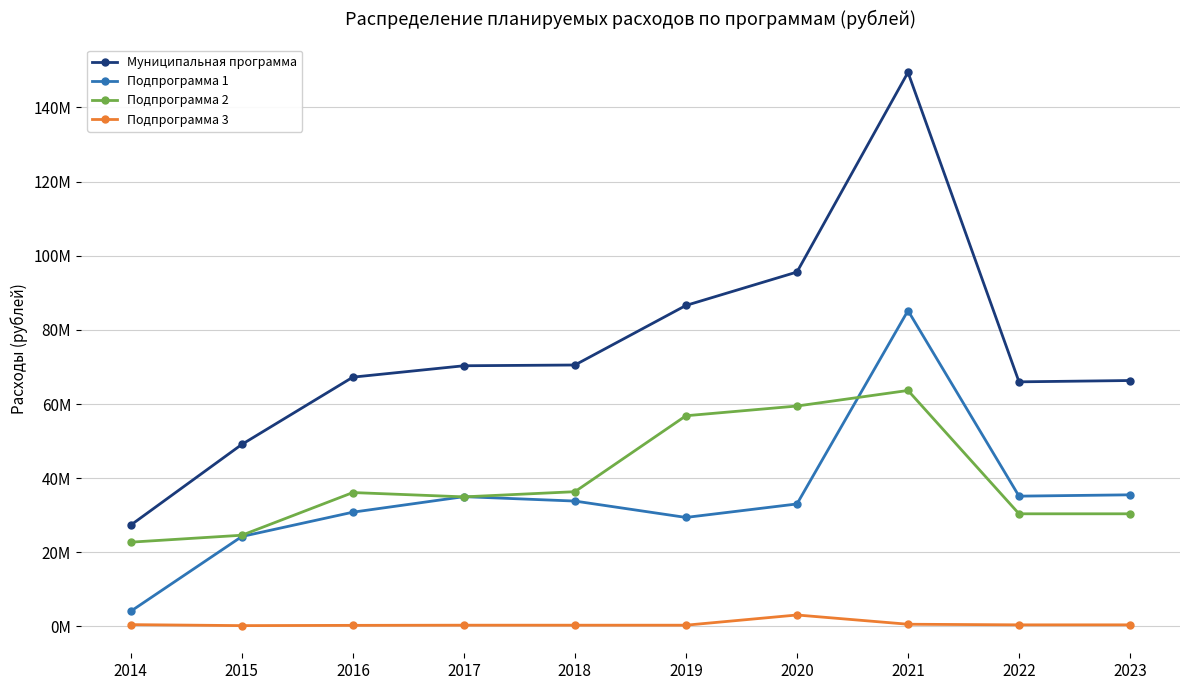

True or false: Подпрограмма 2 and Подпрограмма 3 cross at least once.

False